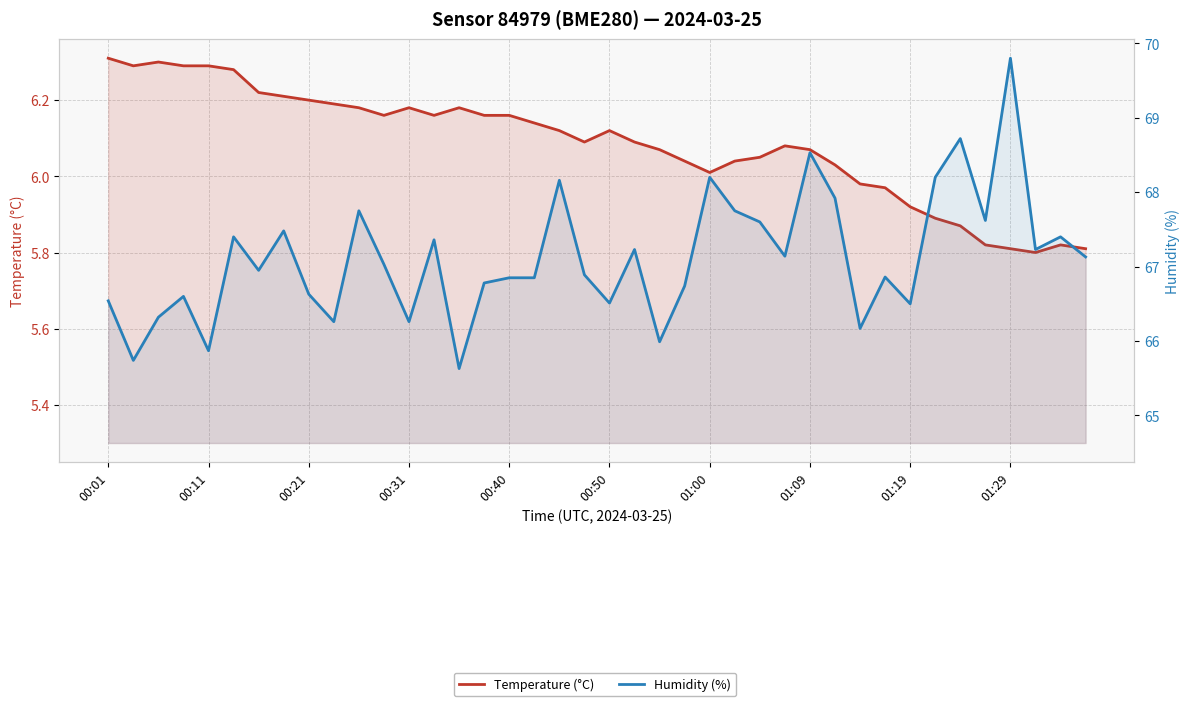

How many interior local peaks does the Temperature (°C) series have?

6